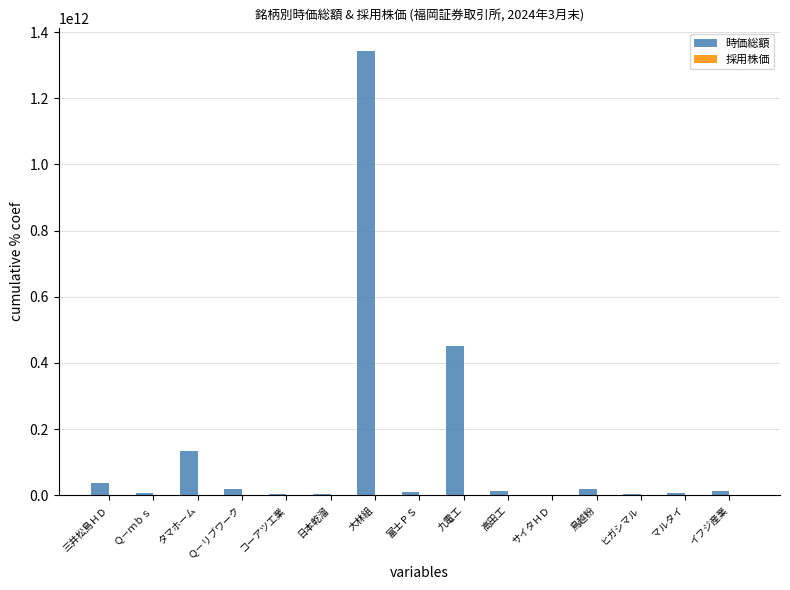

At which label is 時価総額 closest to 673112437749?

九電工